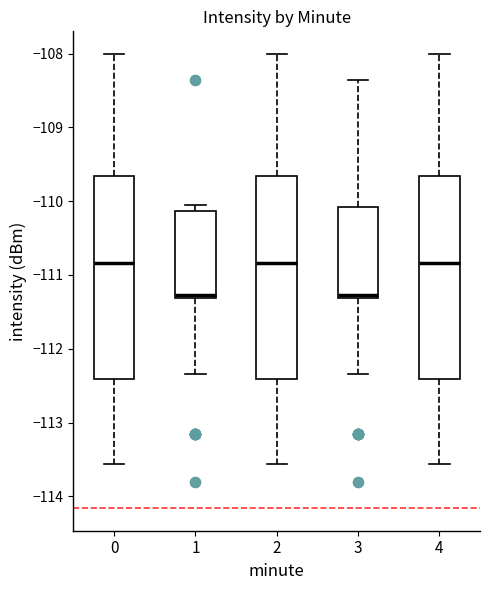

Where does the median line of the box at x = 2 sit on the y-axis? The values are not printed on the chart, so give them approximately, as read against the axis.

-110.8